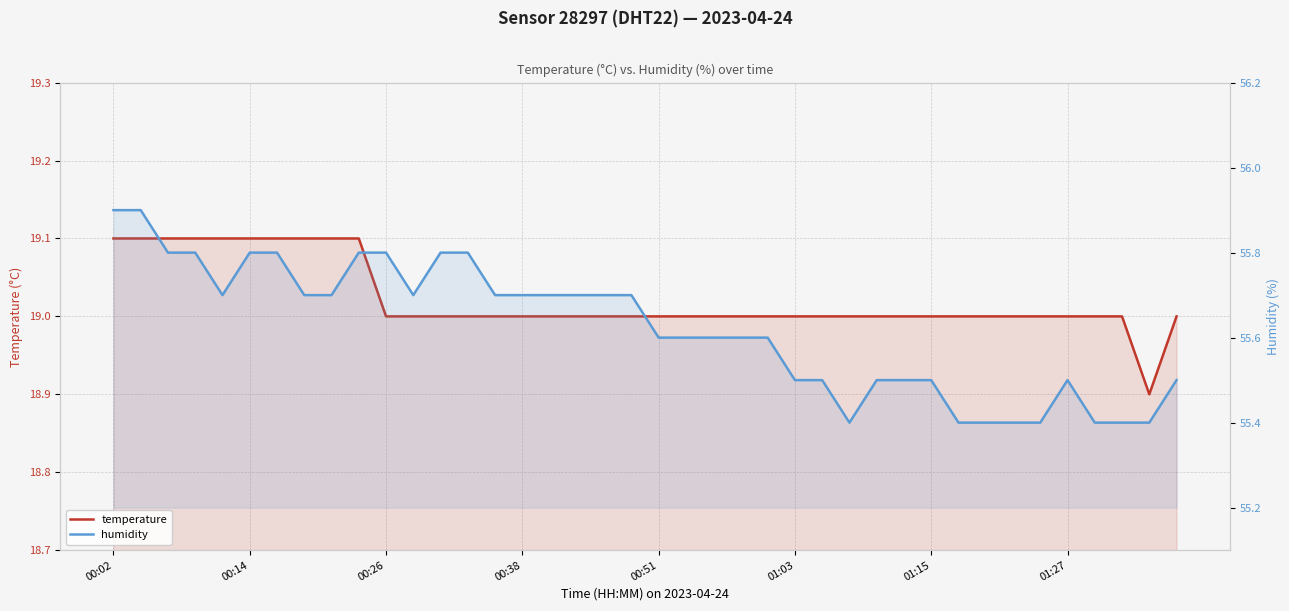

True or false: temperature and humidity intersect in this chart.

False